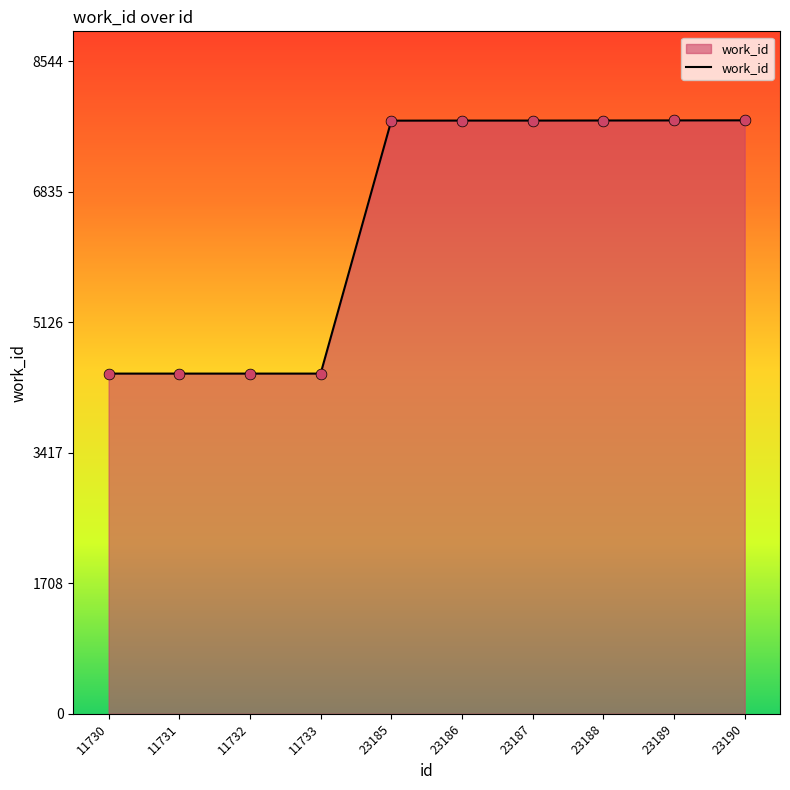

Which has a higher value, 23186 or 11732?

23186